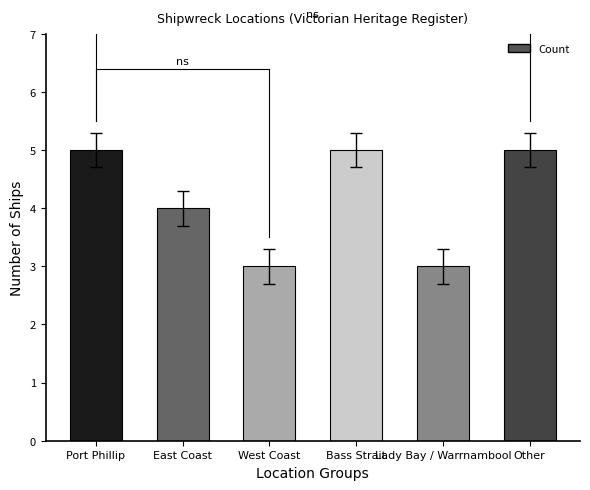

How many data points are less than 5?

3